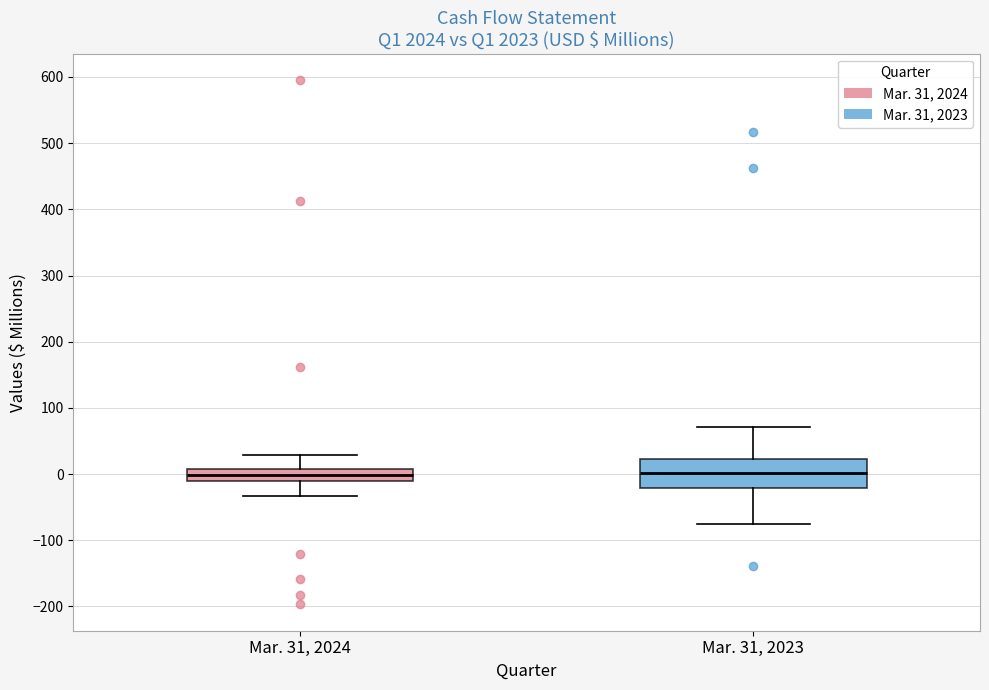

Reading left to right, transcribe this box plot: for each box, give where its median line is, the range the box spans, and where its two whiskers end, as read against the y-axis. The values are not printed on the chart, so give them approximately, as read against the axis.

Mar. 31, 2024: median 0, box -10 to 10, whiskers -30 to 30
Mar. 31, 2023: median 0, box -20 to 20, whiskers -80 to 70